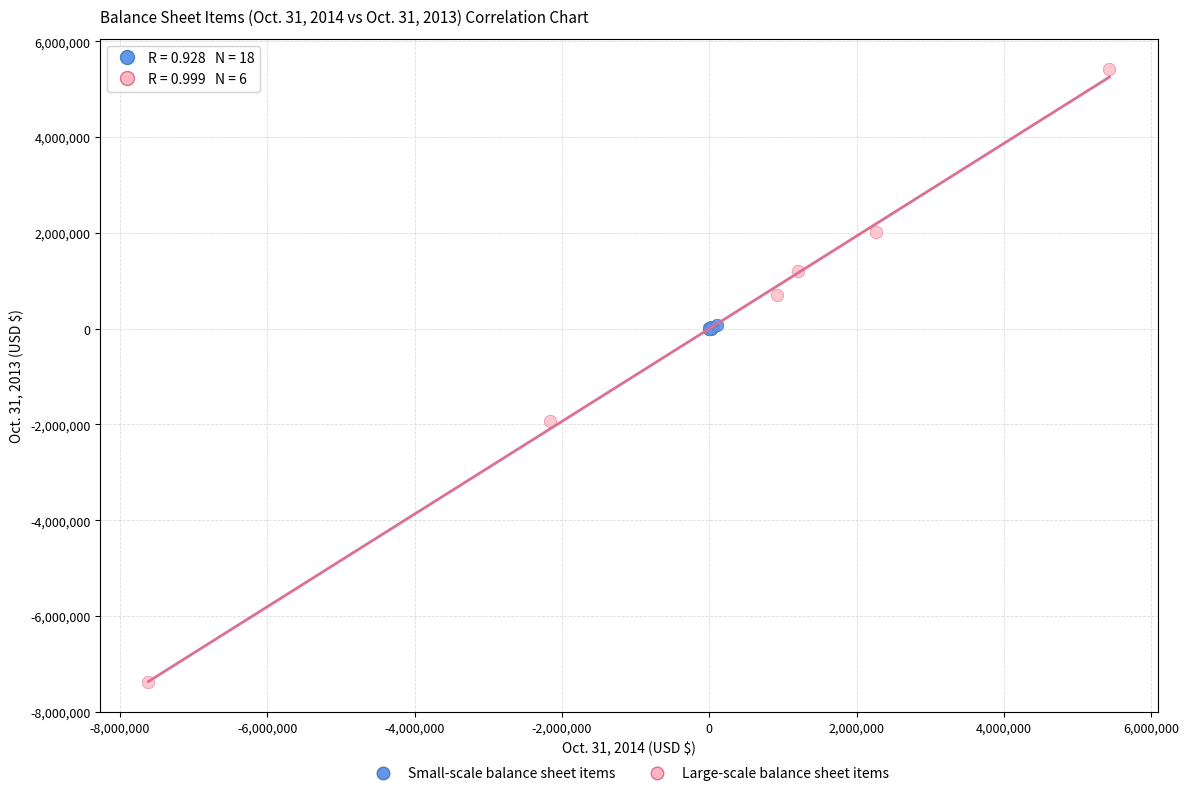

Which series contains the lowest Y value?

Large-scale balance sheet items